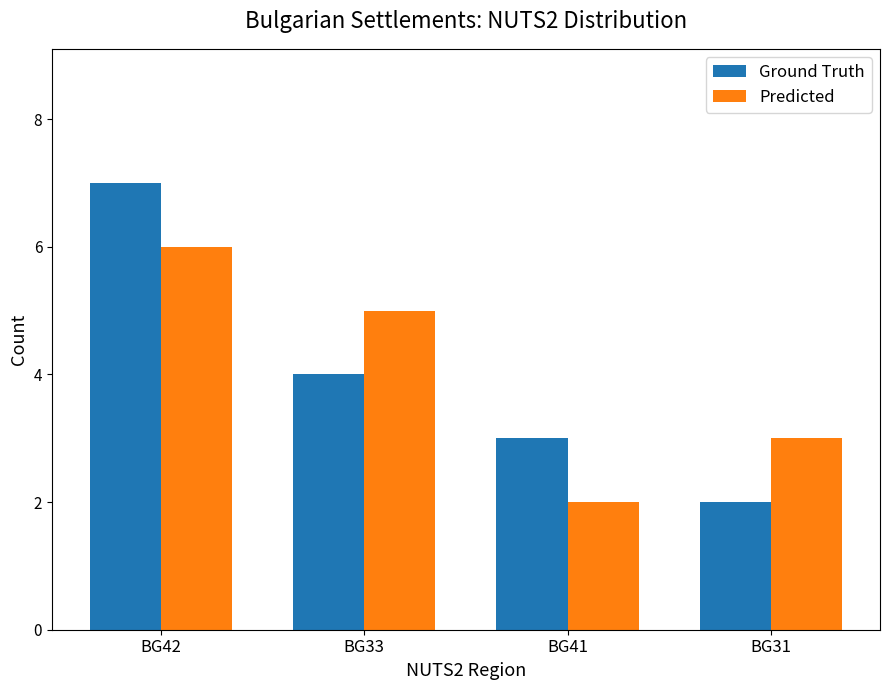

How many bars are there in each group?

2